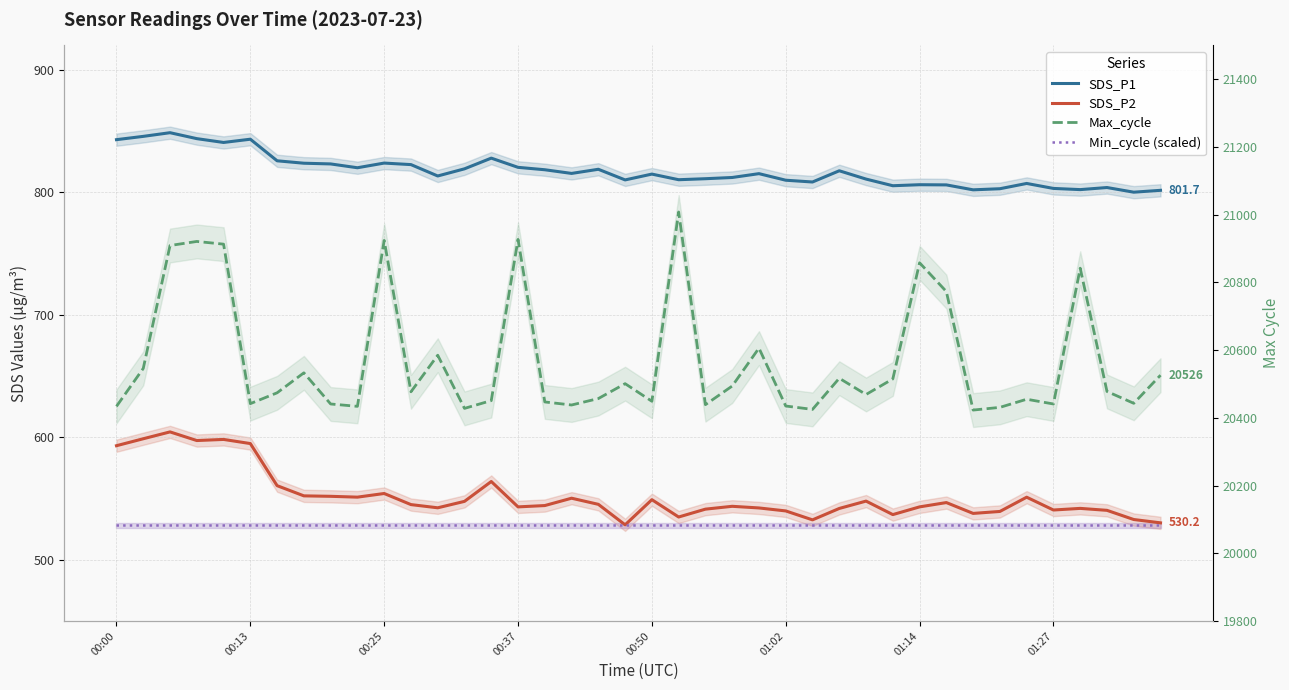

What are all the series names shown in the legend?

SDS_P1, SDS_P2, Min_cycle (scaled), Max_cycle